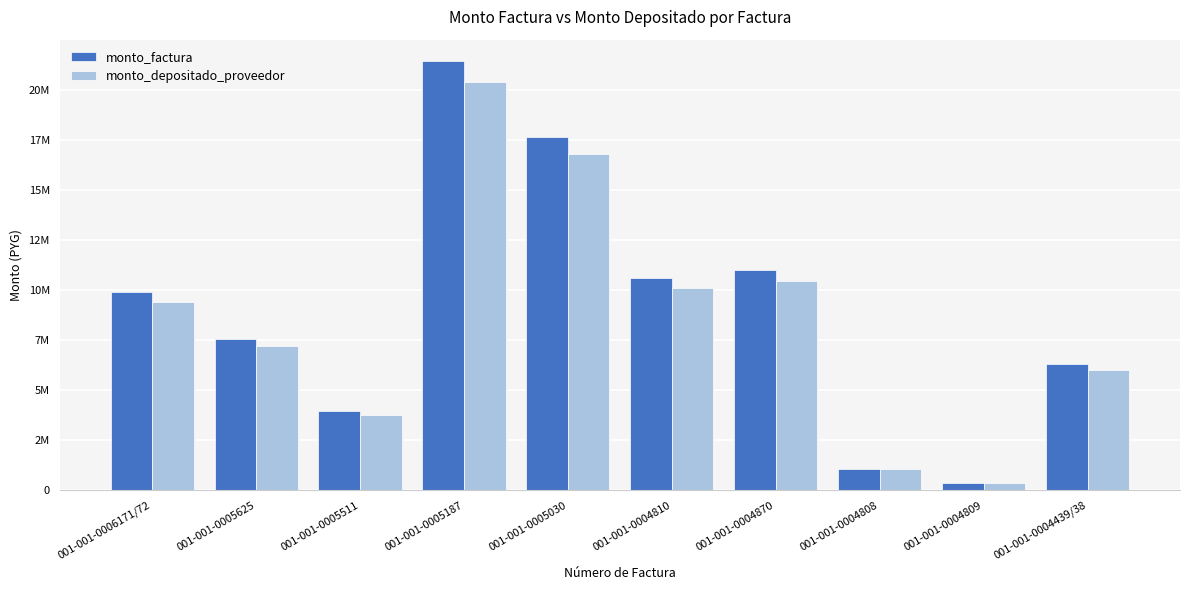

Are the bars grouped side by side (vs. stacked)?

Yes